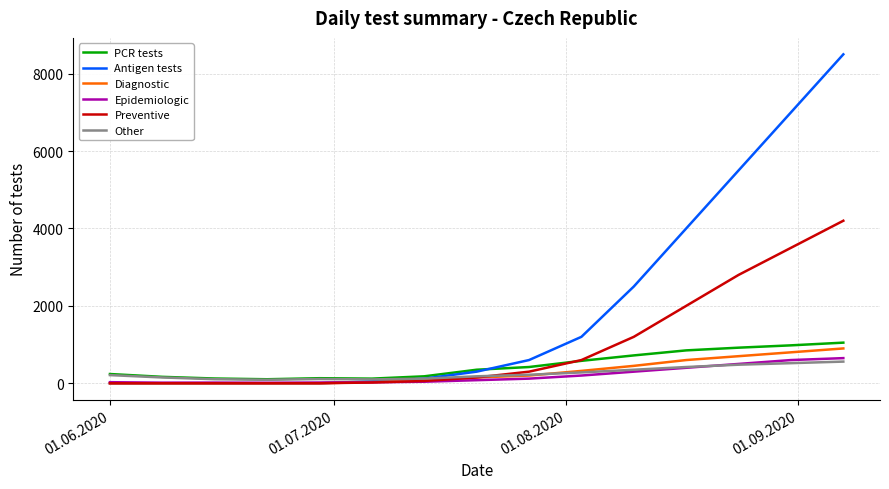

Which series has the widest spread of values?

Antigen tests